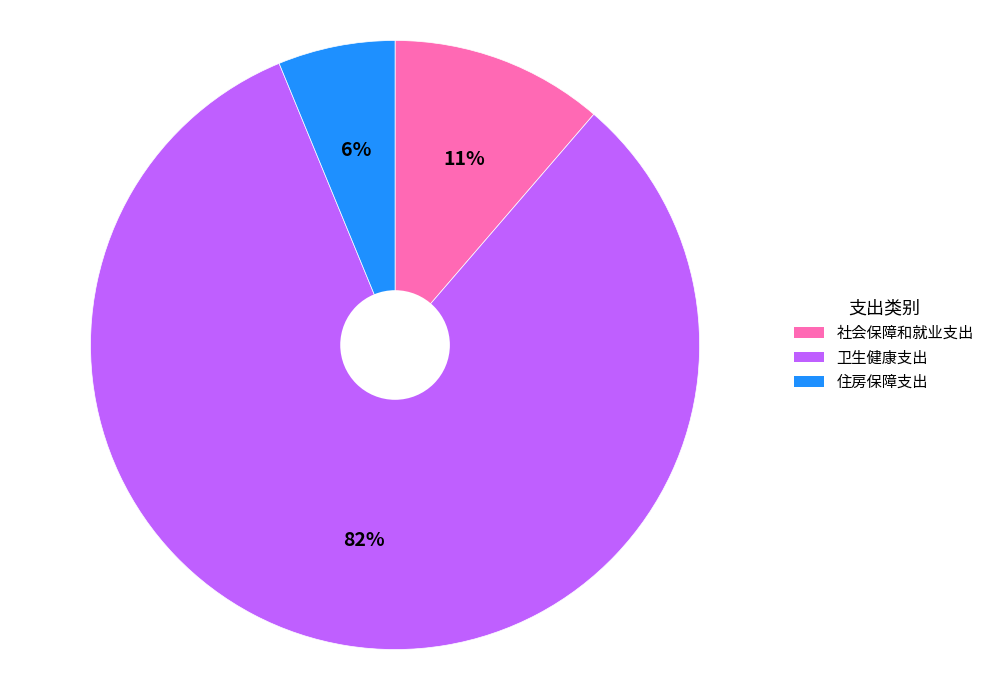

How many slices are in this pie chart?

3